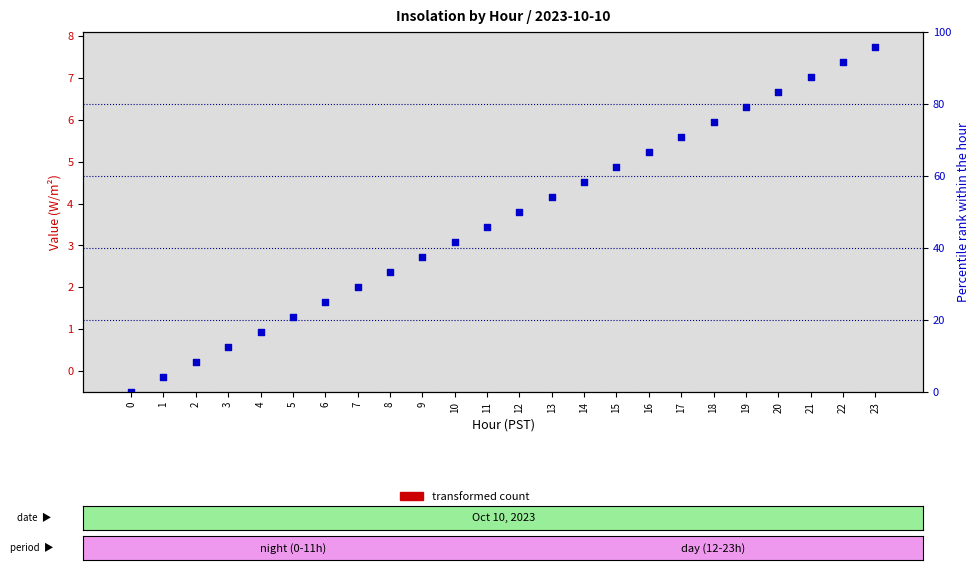

Is the value of transformed count at 3 greater than the value of percentile rank within the sample at 17?

No